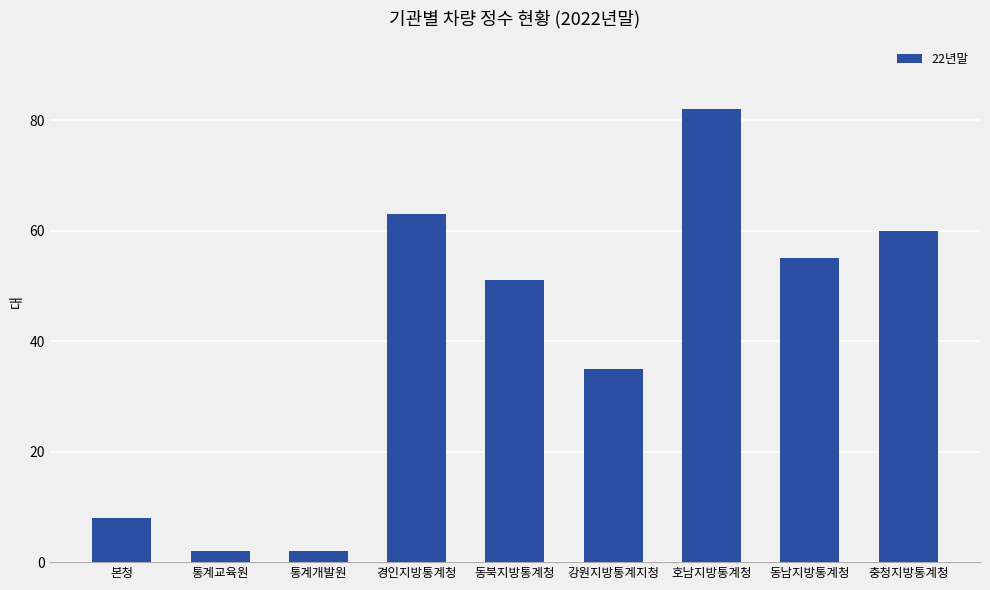

What value does the data have at 경인지방통계청?

63